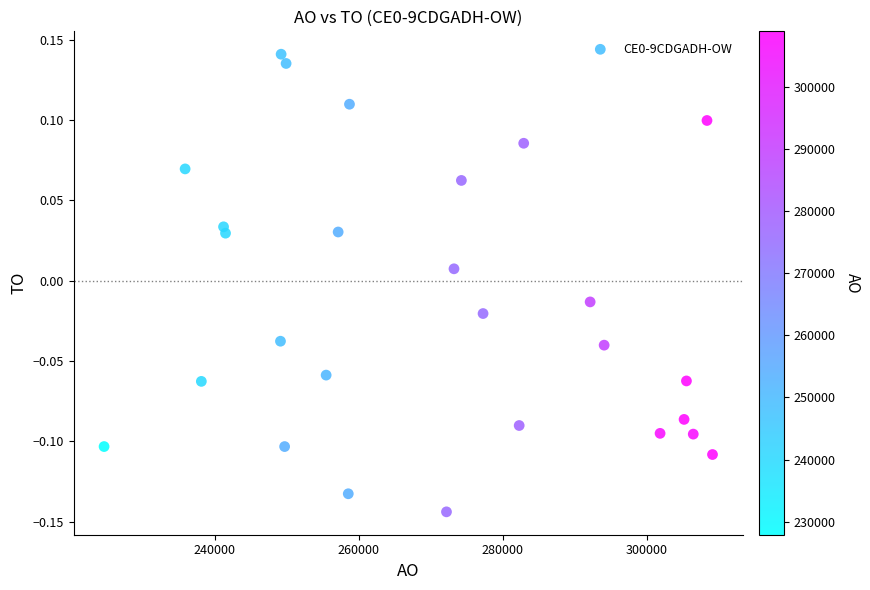

What is the range of Y values (max minus min)?

0.3